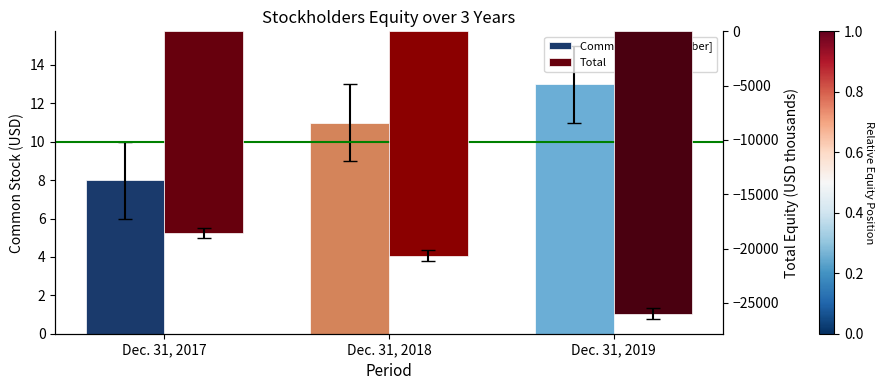

List the series in order of their overall mean, lowest first.

Total, Common Stock [Member]